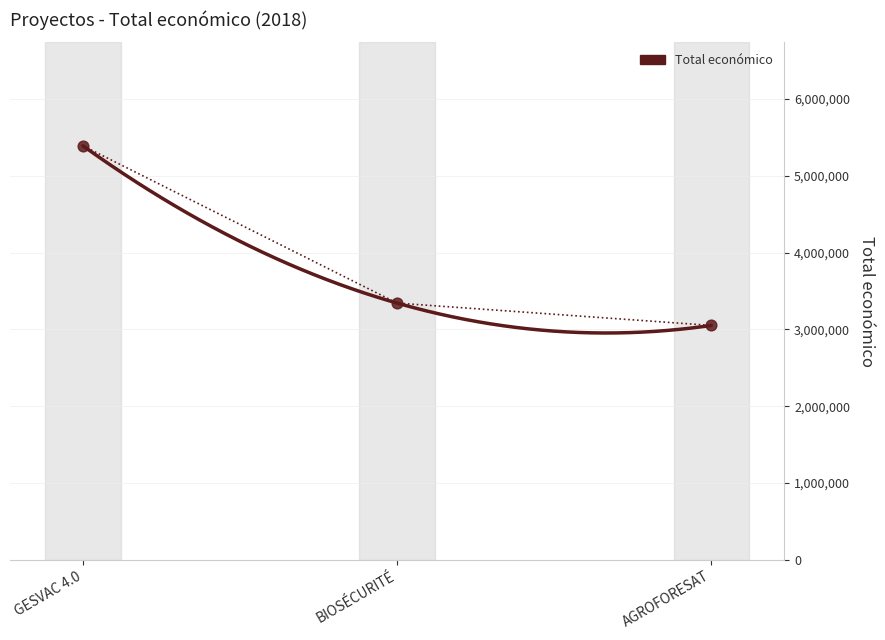

What is the range of Y values (max minus min)?

2339025